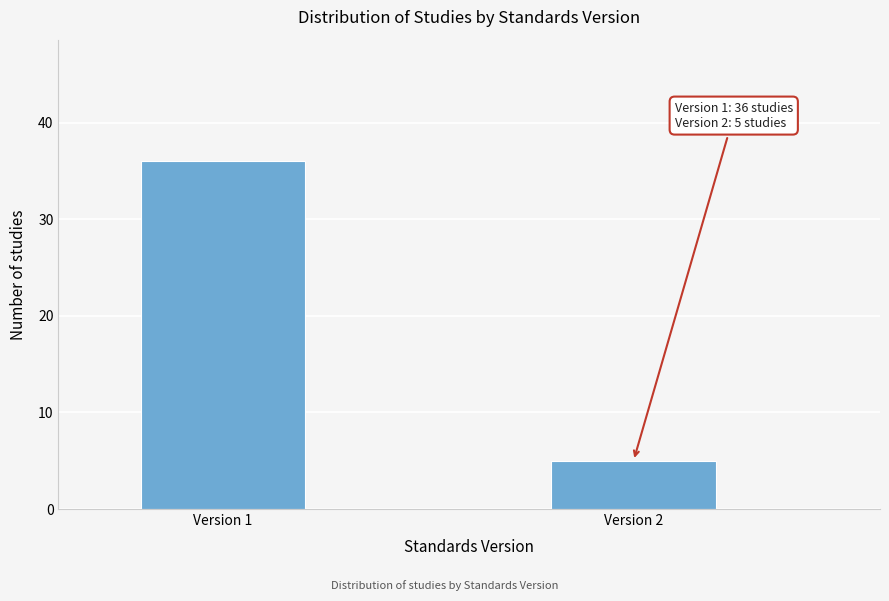

Reading left to right, what are all the values shown in this chart?

36	5